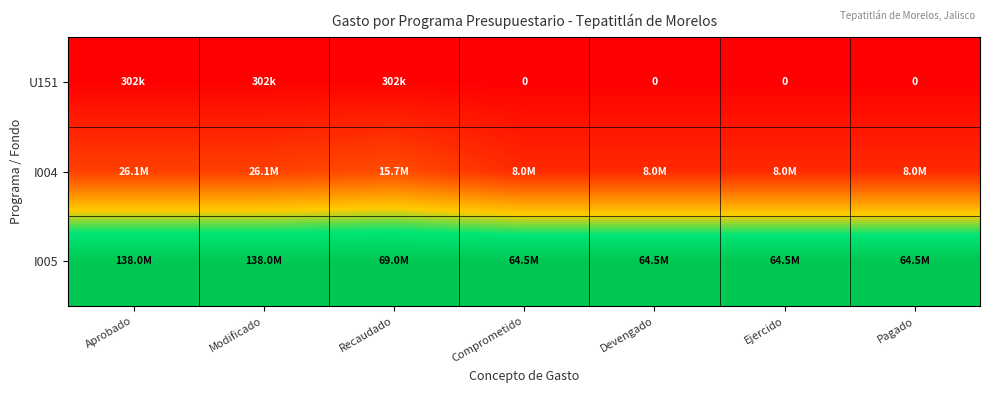

Where is I004 nearest to the value 0?

Comprometido